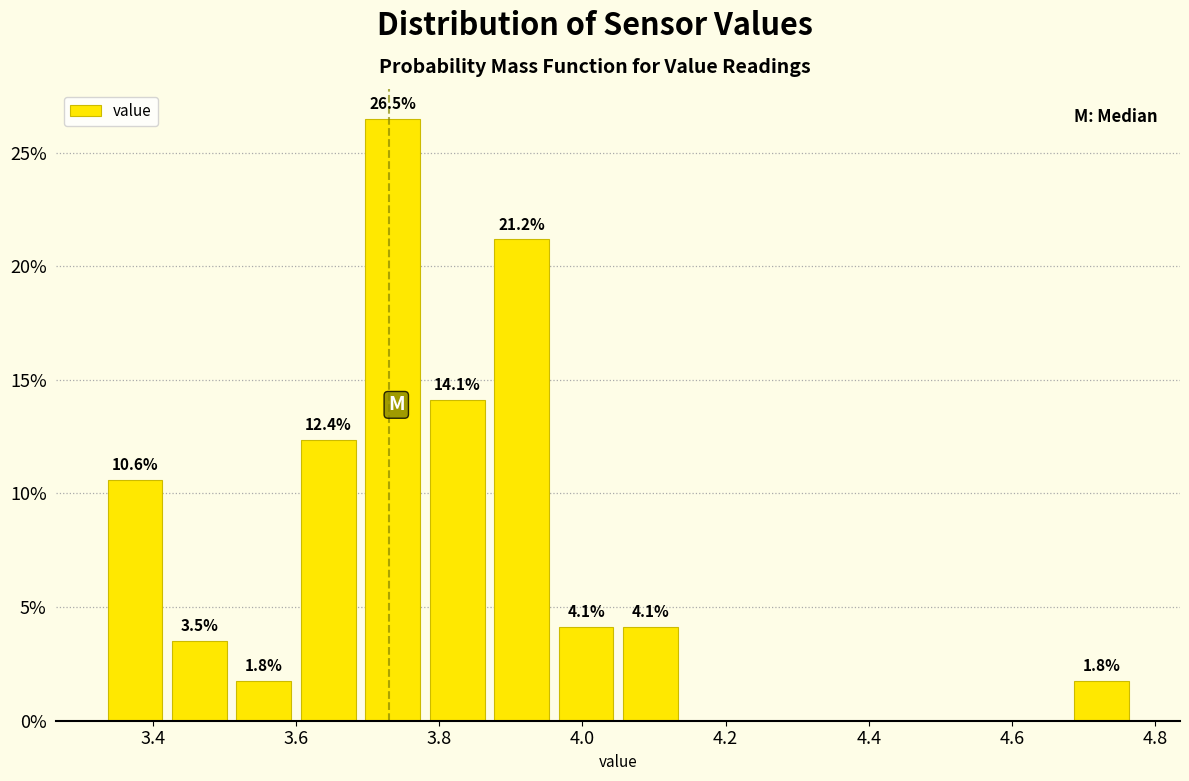

Which range on the x-axis has the tallest bar?

3.69 to 3.78